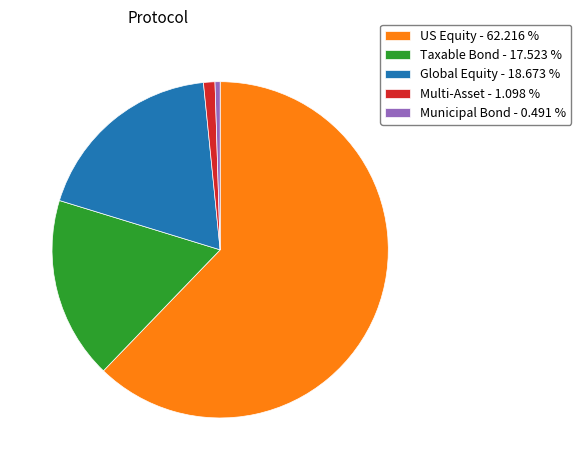

Between Global Equity - 18.673 % and Taxable Bond - 17.523 %, which is larger?

Global Equity - 18.673 %